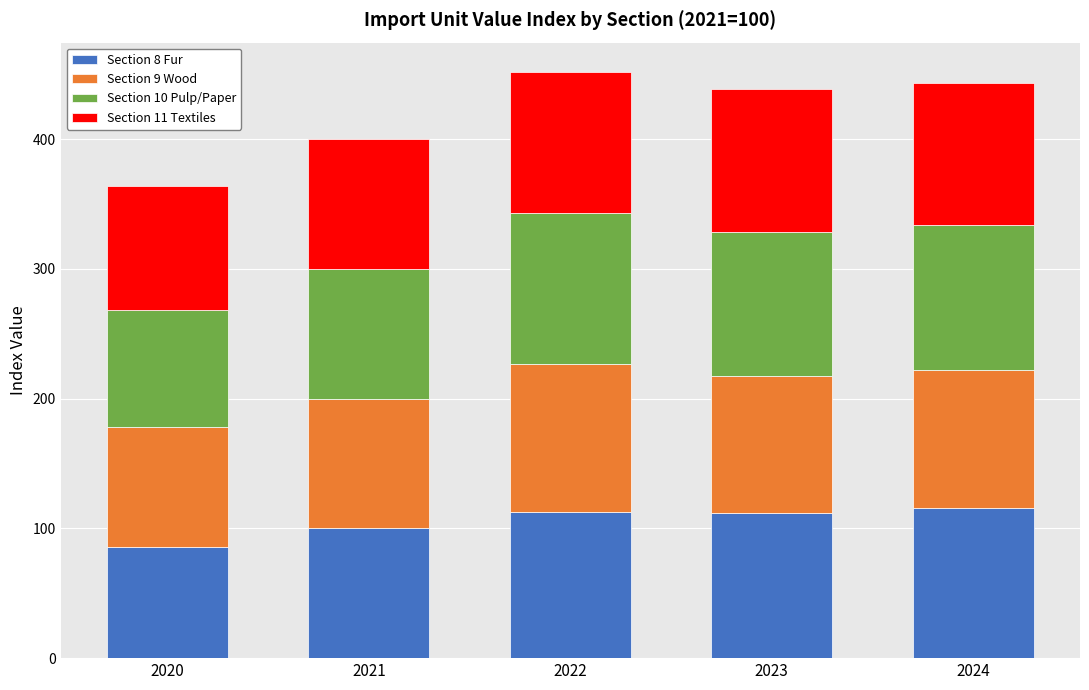

What is the total value across all series at 2021?

400.0